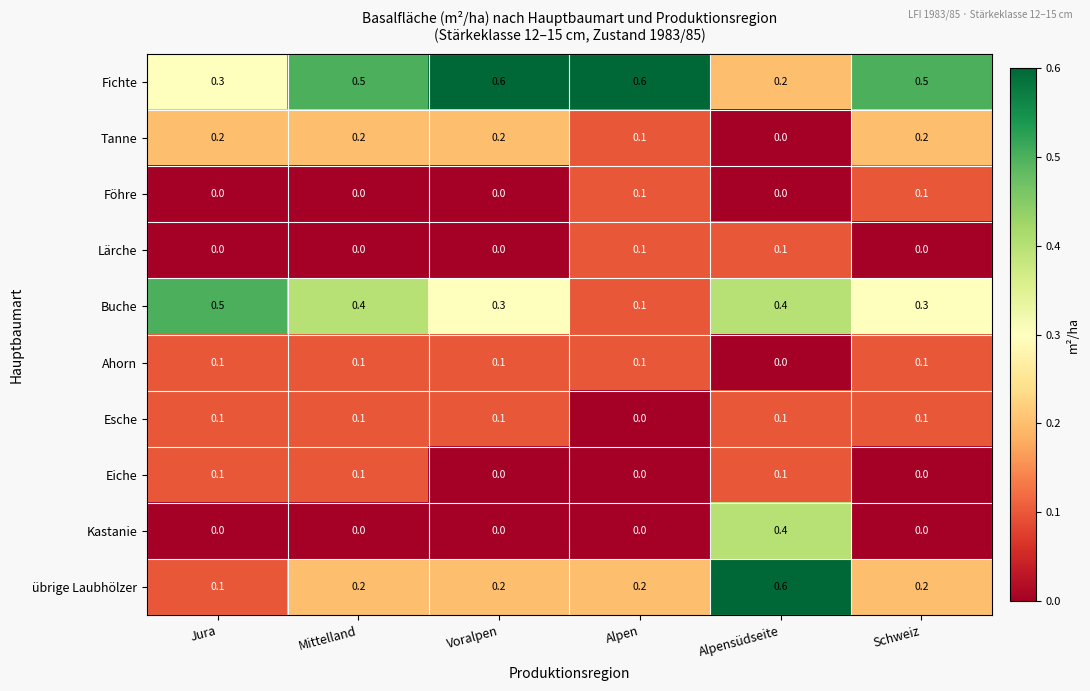

At how many categories does at least one series exceed 0?

6